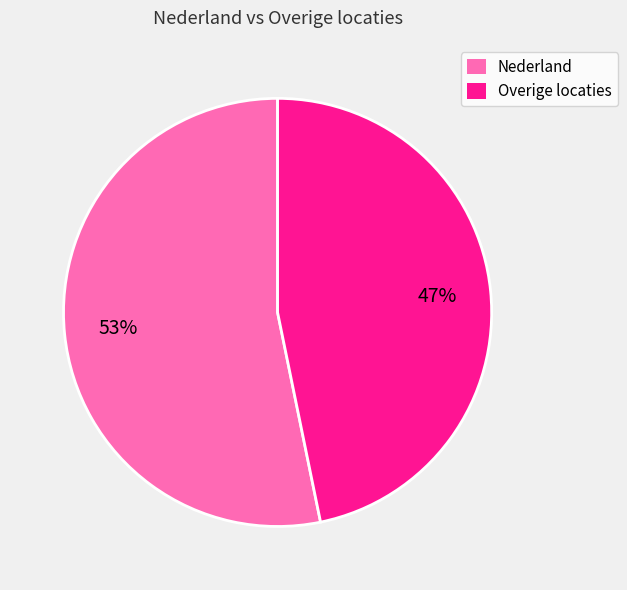

To the nearest percent, what is the difference between the largest and smallest slice percentages?

6%